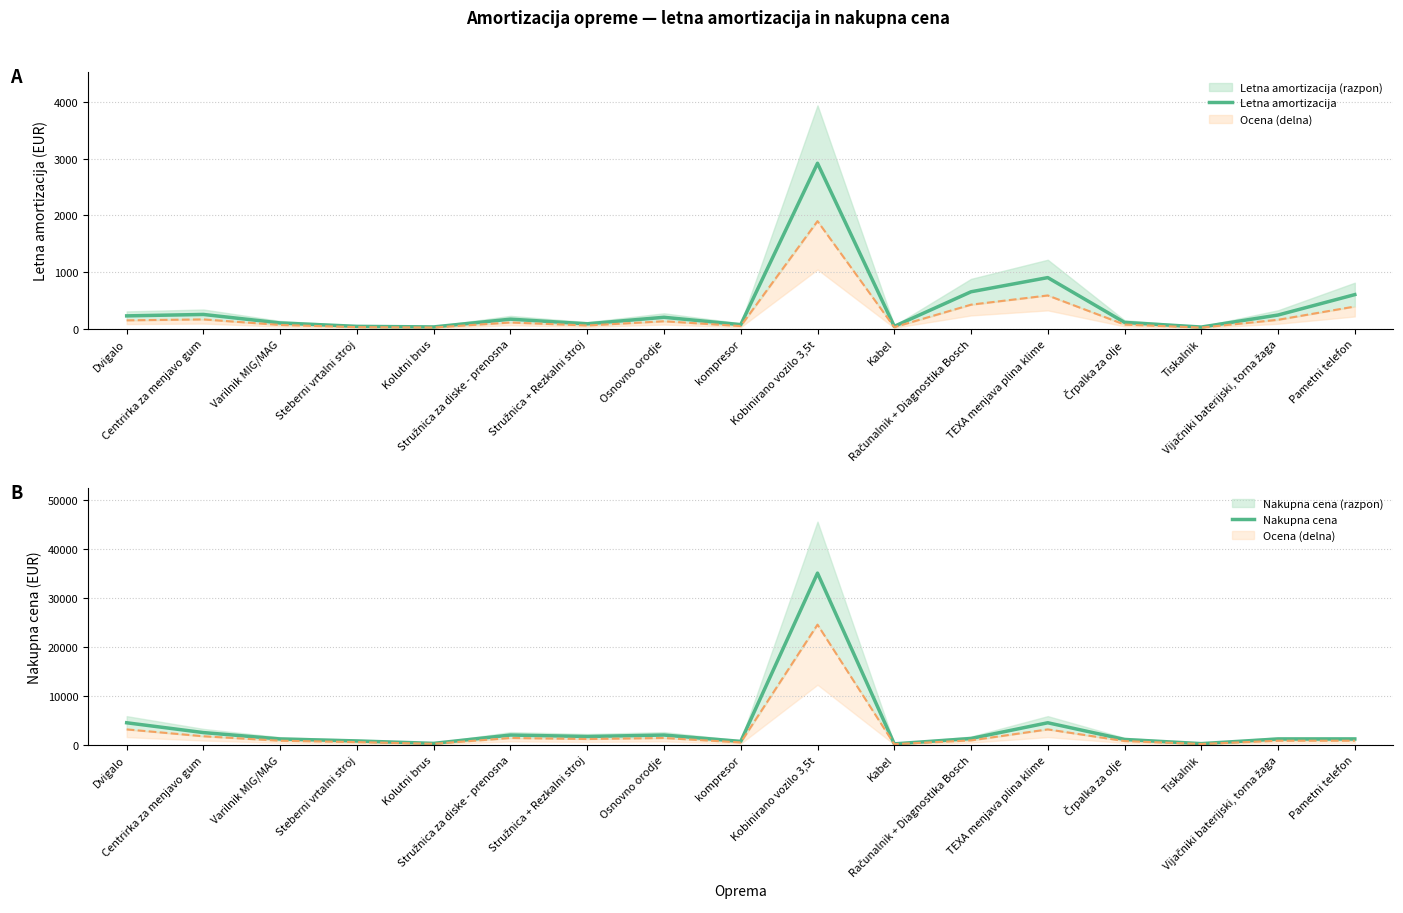

What is the spread (max minus min) of values at Kobinirano vozilo 3,5t?

32083.3